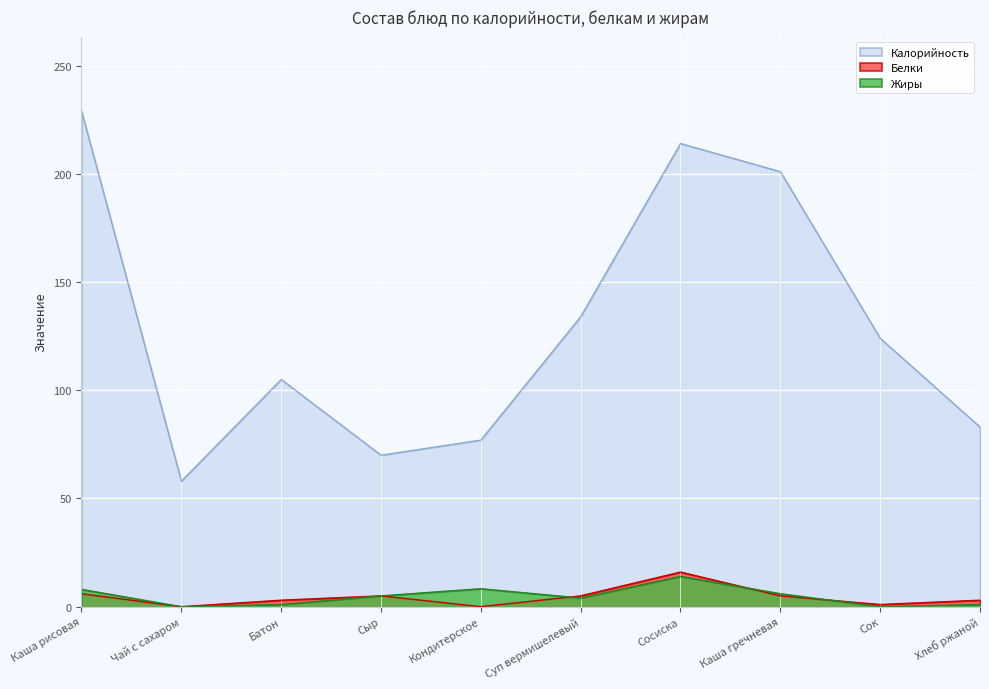

What is the sum of all Калорийность values?

1295.0